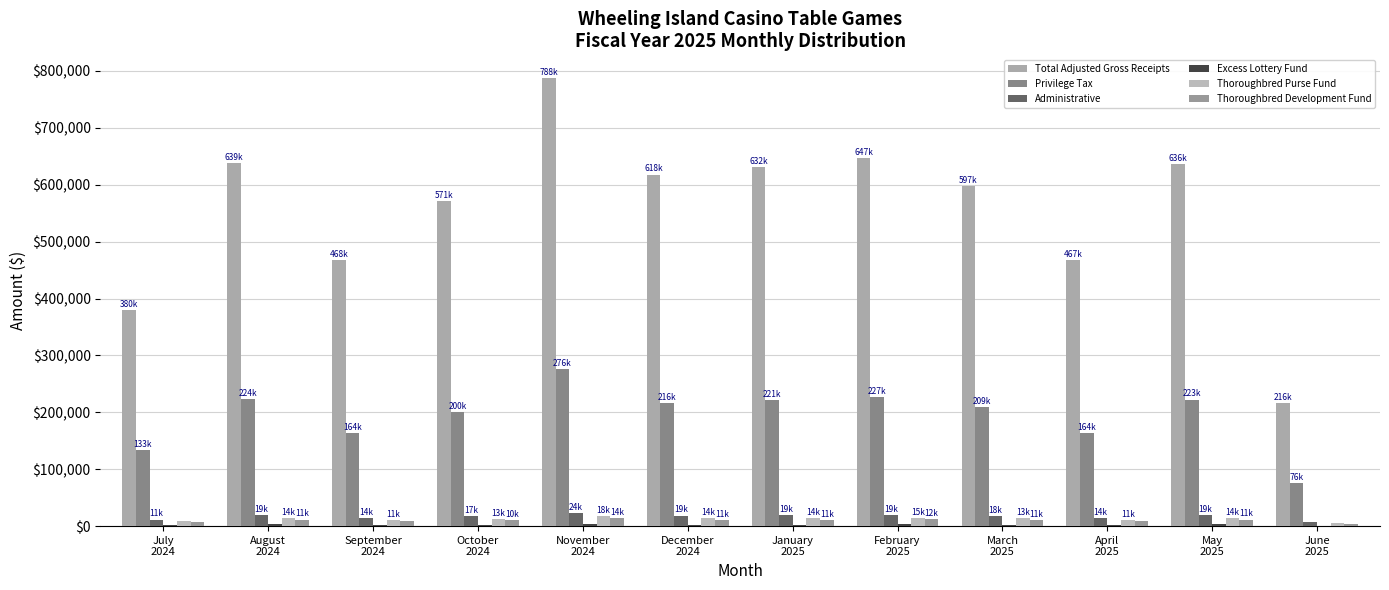

Are the bars grouped side by side (vs. stacked)?

Yes